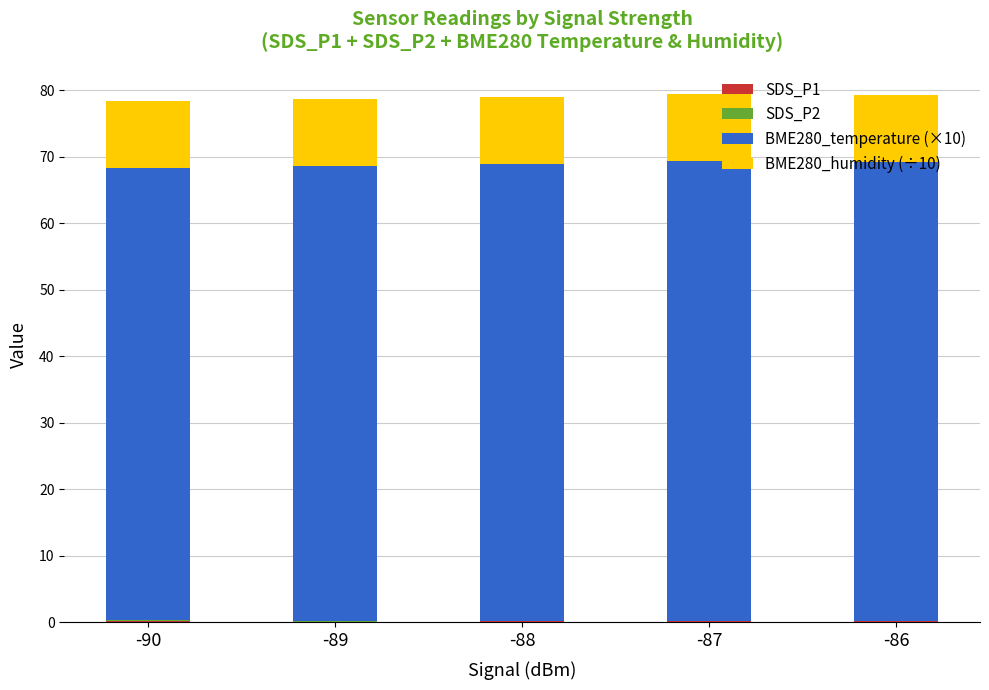

Are the bars grouped side by side (vs. stacked)?

No